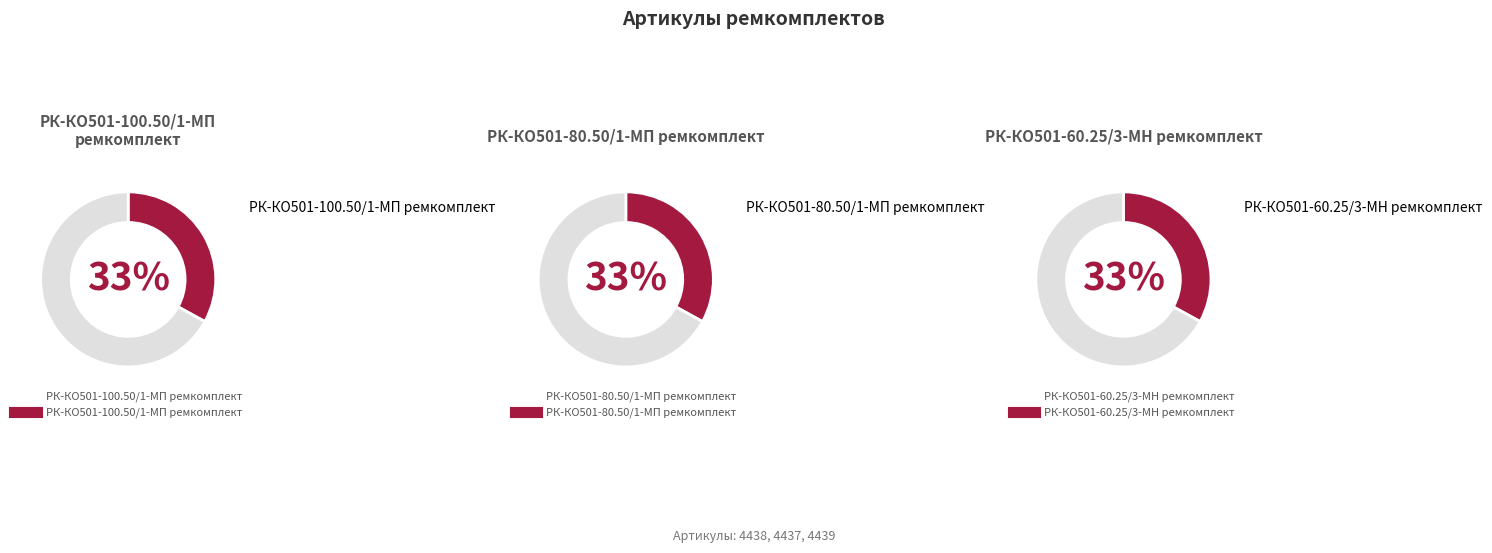

Is there a majority slice in this chart?

No